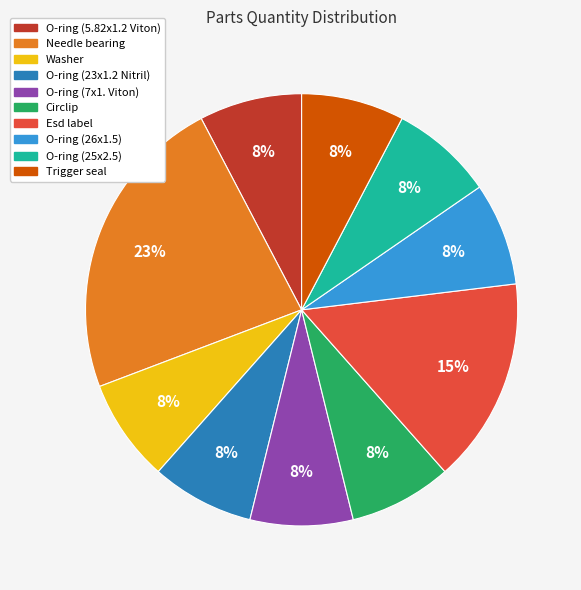

Is O-ring (26x1.5) the majority of the pie?

No